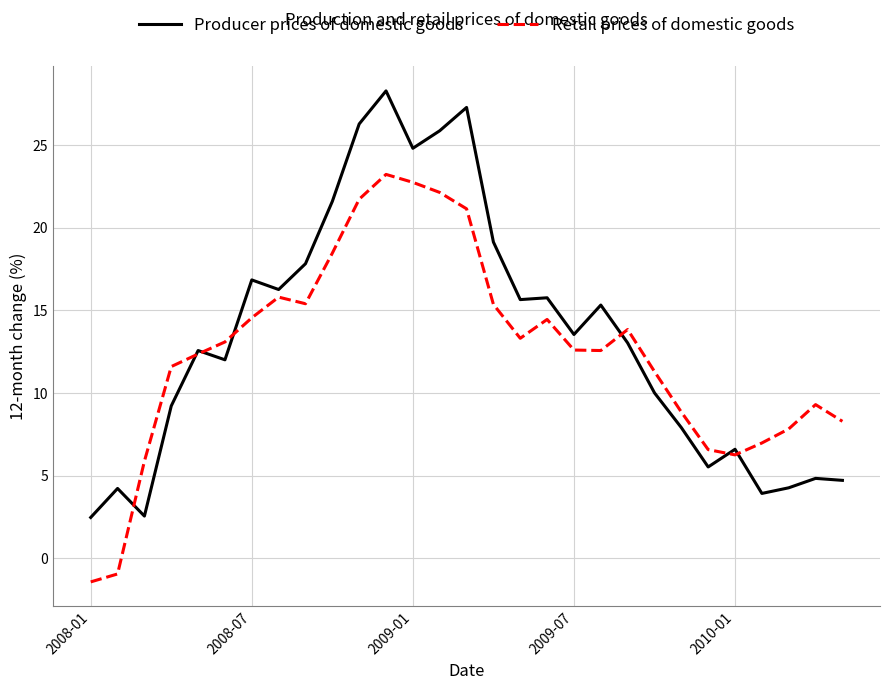

List the series in order of their peak value, highest first.

Producer prices of domestic goods, Retail prices of domestic goods